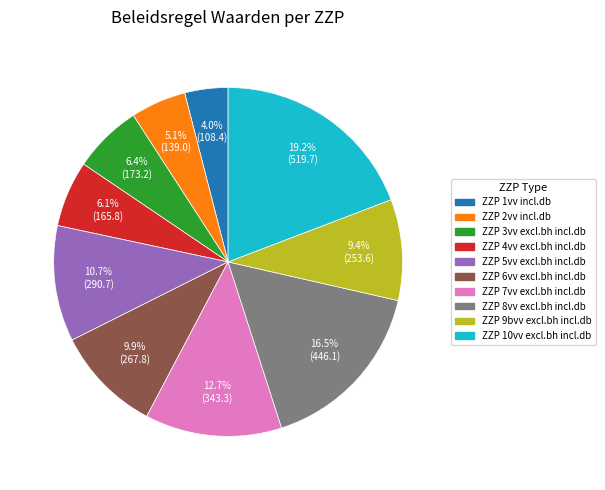

To the nearest percent, what is the difference between the largest and smallest slice percentages?

15%